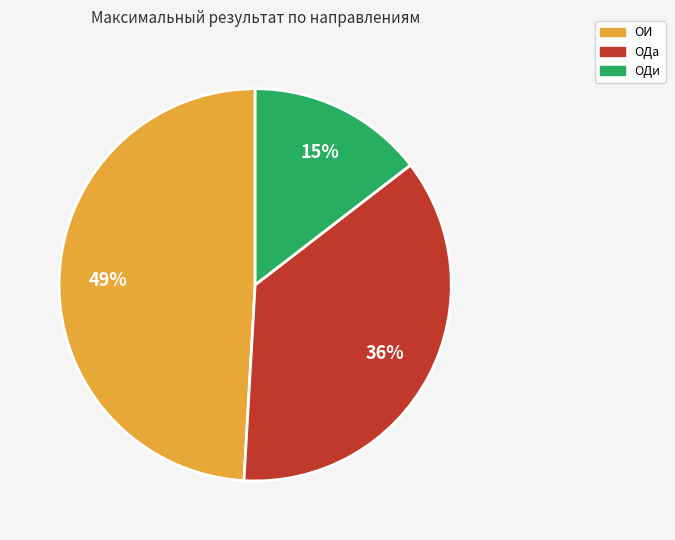

Rank the categories by value from lowest to highest.

ОДи, ОДа, ОИ